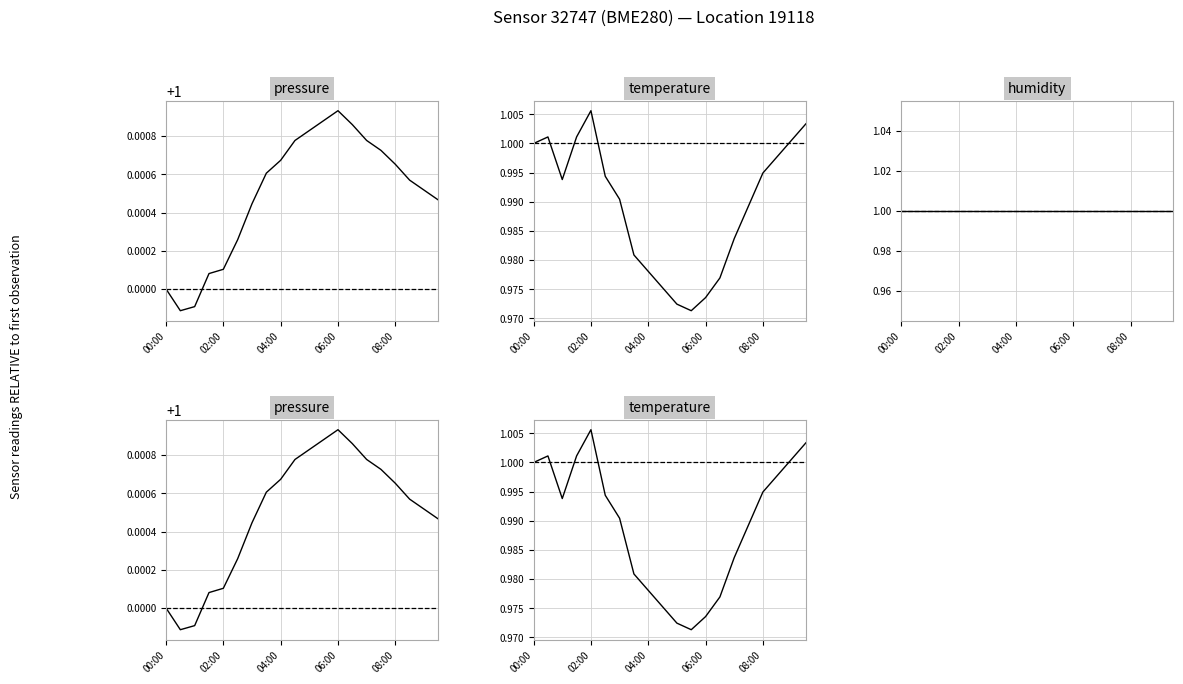

What is the sum of all temperature values?

19.8